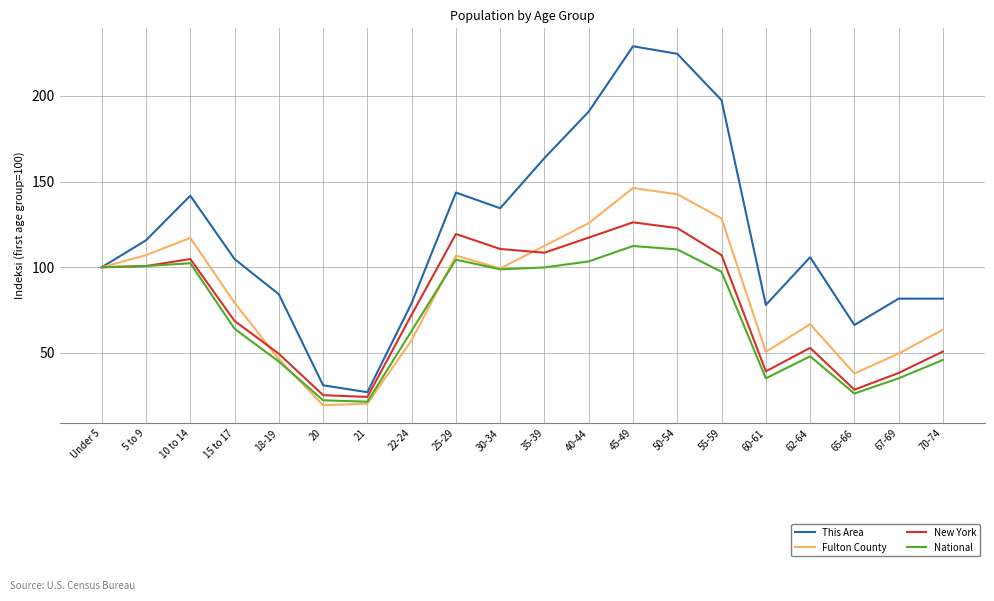

Which category has the highest value in the This Area series?

45-49